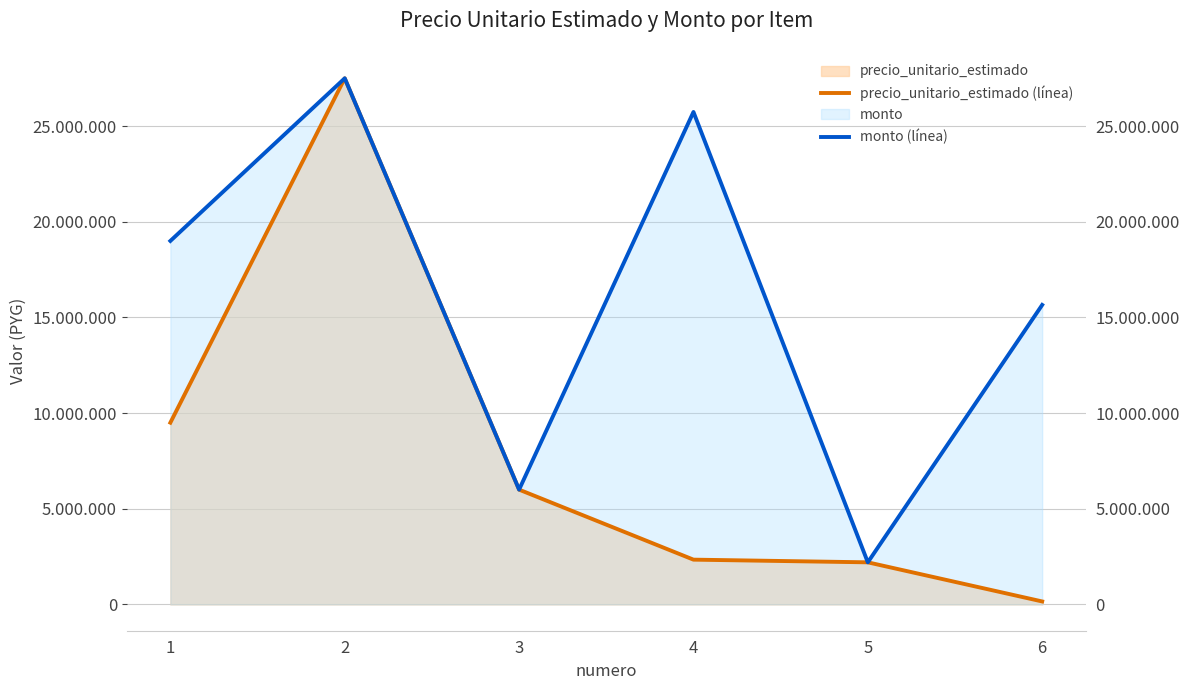

What is the difference between the maximum and second lowest values in the precio_unitario_estimado (línea) series?

25300000